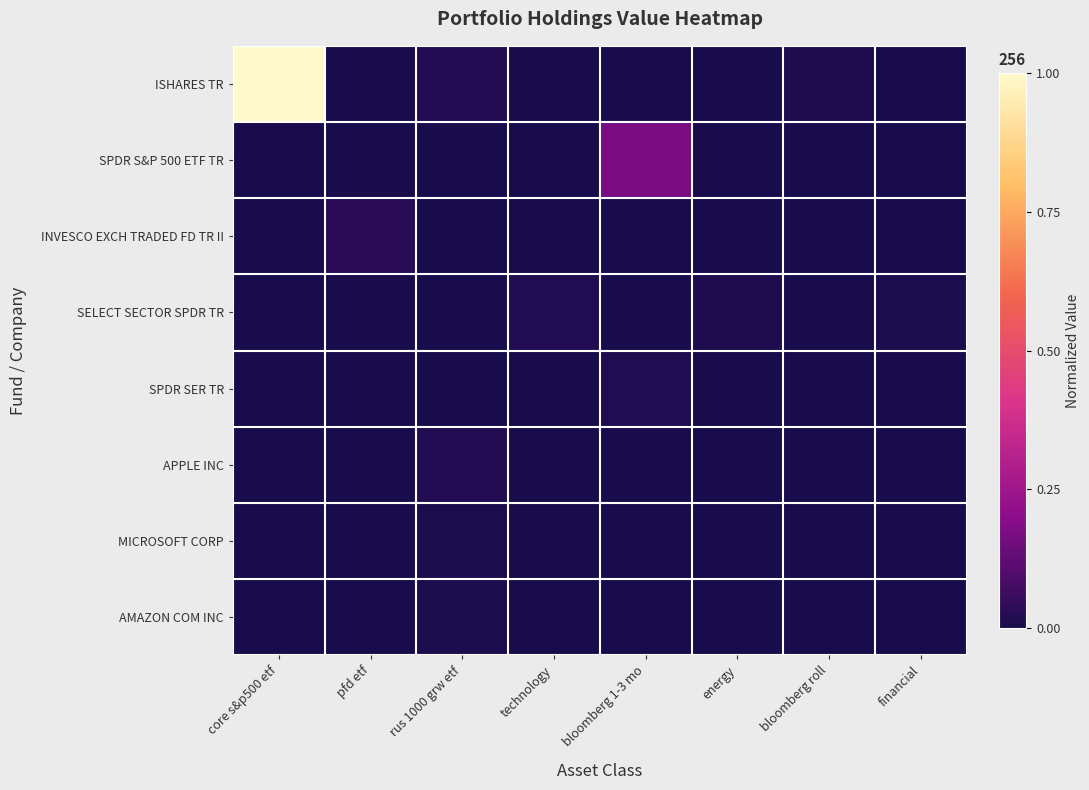

List the series in order of their peak value, highest first.

ISHARES TR, SPDR S&P 500 ETF TR, INVESCO EXCH TRADED FD TR II, APPLE INC, SELECT SECTOR SPDR TR, SPDR SER TR, AMAZON COM INC, MICROSOFT CORP